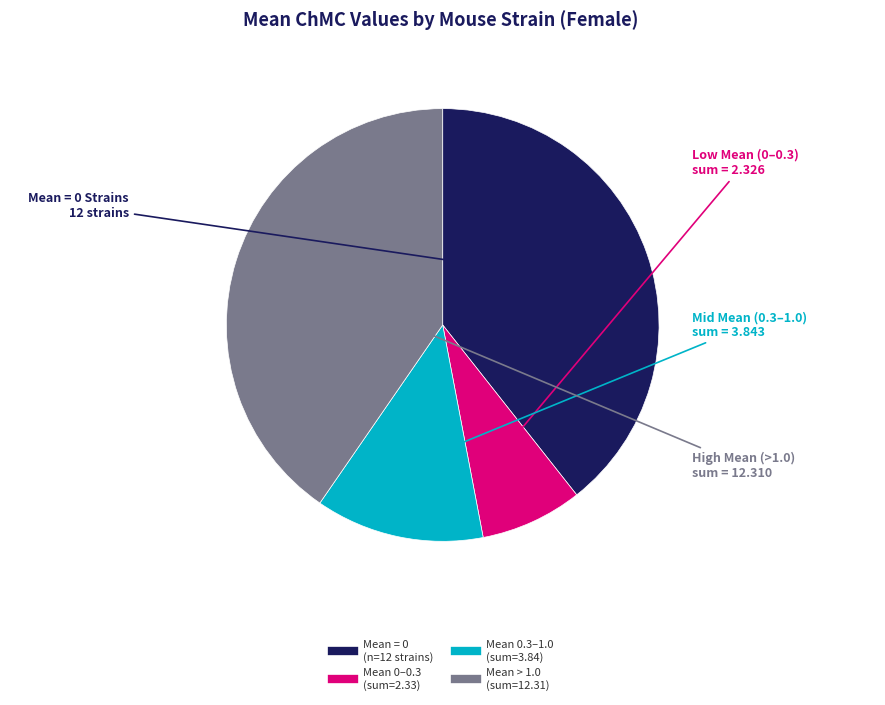

Is there a majority slice in this chart?

No